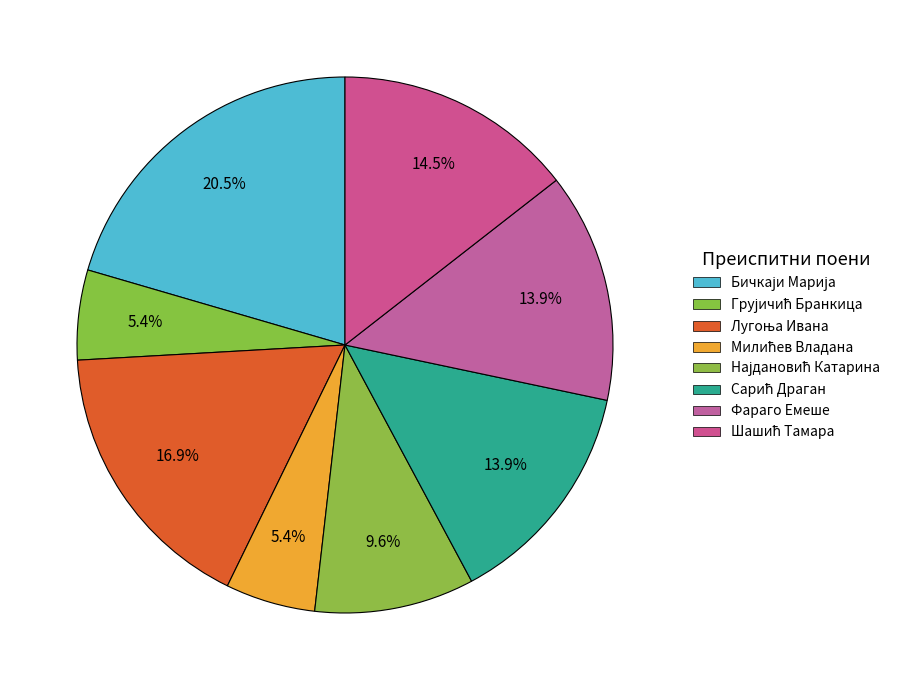

Which category has the biggest portion of the pie?

Бичкаји Марија